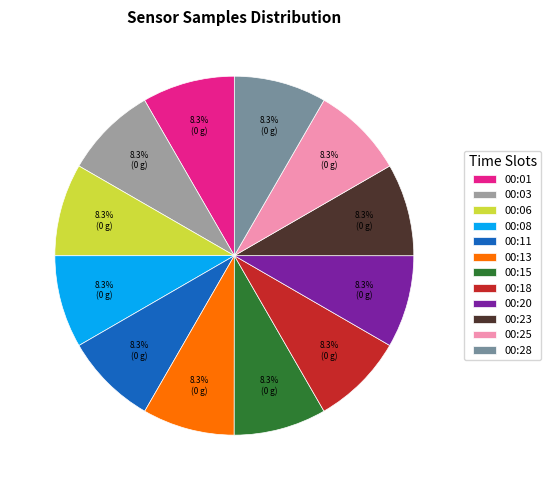

Count the number of slices in the pie.

12